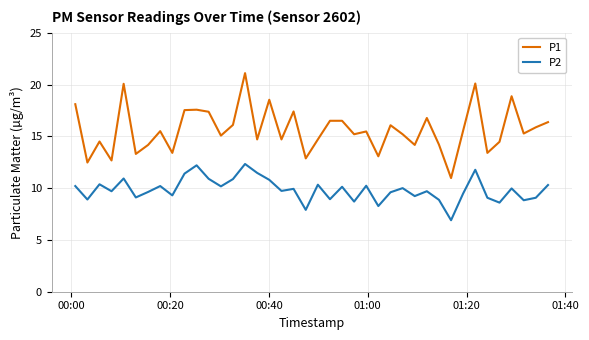

Count the number of data series in this chart.

2